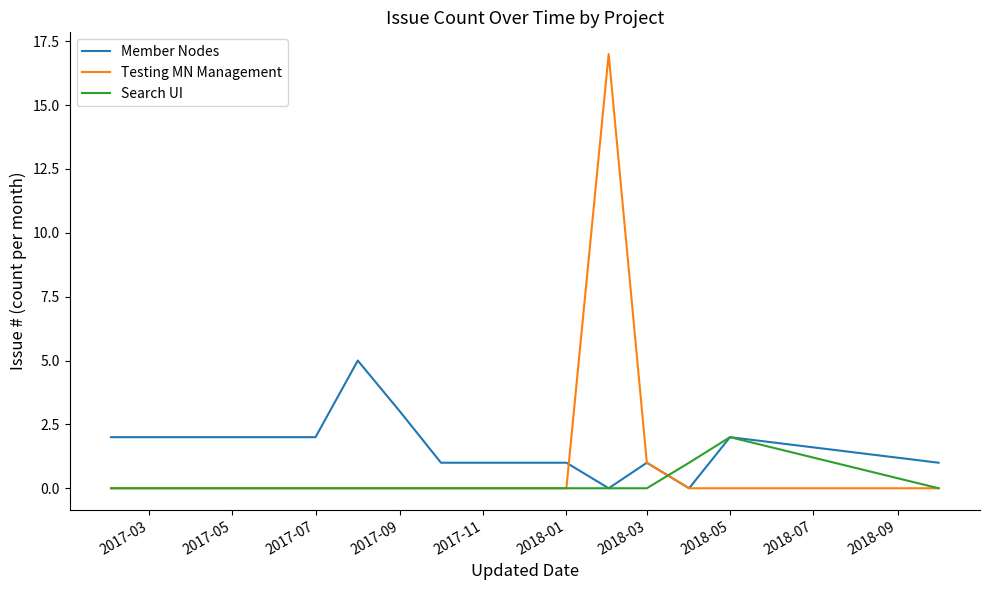

Rank the series by their maximum value, from highest to lowest.

Testing MN Management, Member Nodes, Search UI